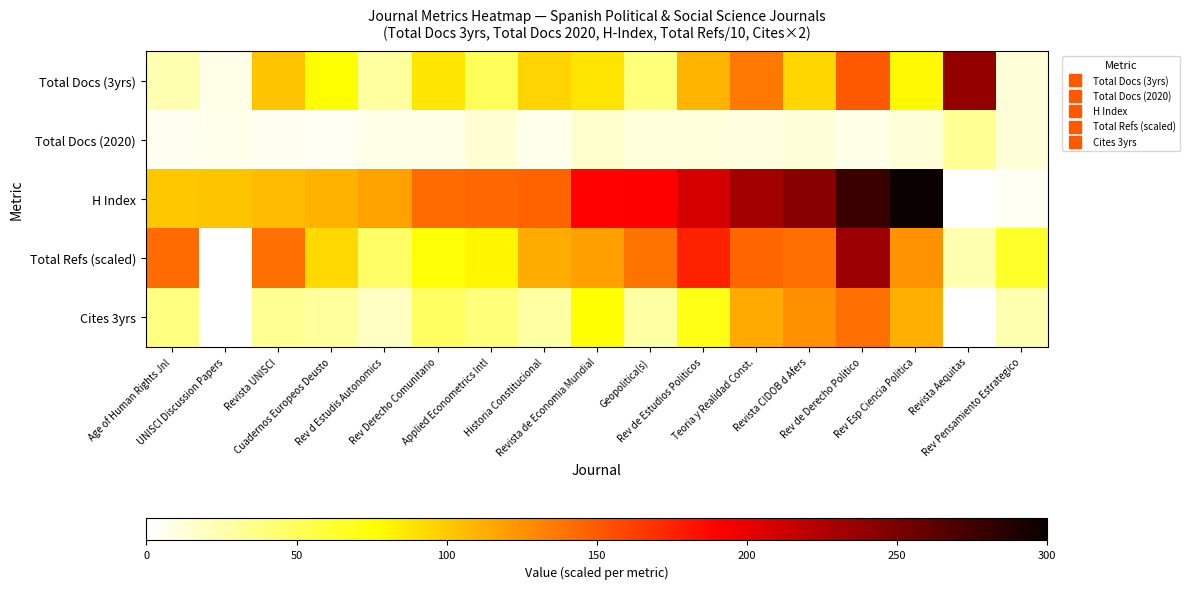

Reading left to right, what are all the values shown in this chart?

Total Docs (3yrs): Age of Human Rights Jnl=24.0	UNISCI Discussion Papers=8.0	Revista UNISCI=102.0	Cuadernos Europeos Deusto=77.0	Rev d Estudis Autonomics=29.0	Rev Derecho Comunitario=87.0	Applied Econometrics Intl=50.0	Historia Constitucional=96.0	Revista de Economia Mundial=88.0	Geopolitica(s)=40.0	Rev de Estudios Politicos=110.0	Teoria y Realidad Const.=137.0	Revista CIDOB d Afers=94.0	Rev de Derecho Politico=151.0	Rev Esp Ciencia Politica=79.0	Revista Aequitas=239.0	Rev Pensamiento Estrategico=12.0
Total Docs (2020): Age of Human Rights Jnl=5.0	UNISCI Discussion Papers=6.0	Revista UNISCI=5.0	Cuadernos Europeos Deusto=4.0	Rev d Estudis Autonomics=8.0	Rev Derecho Comunitario=8.0	Applied Econometrics Intl=14.0	Historia Constitucional=7.0	Revista de Economia Mundial=16.0	Geopolitica(s)=11.0	Rev de Estudios Politicos=11.0	Teoria y Realidad Const.=10.0	Revista CIDOB d Afers=12.0	Rev de Derecho Politico=8.0	Rev Esp Ciencia Politica=12.0	Revista Aequitas=32.0	Rev Pensamiento Estrategico=12.0
H Index: Age of Human Rights Jnl=101.0	UNISCI Discussion Papers=103.0	Revista UNISCI=106.0	Cuadernos Europeos Deusto=111.0	Rev d Estudis Autonomics=118.0	Rev Derecho Comunitario=142.0	Applied Econometrics Intl=143.0	Historia Constitucional=146.0	Revista de Economia Mundial=189.0	Geopolitica(s)=190.0	Rev de Estudios Politicos=209.0	Teoria y Realidad Const.=232.0	Revista CIDOB d Afers=243.0	Rev de Derecho Politico=278.0	Rev Esp Ciencia Politica=300.0	Revista Aequitas=1.0	Rev Pensamiento Estrategico=4.0
Total Refs (scaled): Age of Human Rights Jnl=142.6	UNISCI Discussion Papers=0.0	Revista UNISCI=139.5	Cuadernos Europeos Deusto=92.9	Rev d Estudis Autonomics=46.6	Rev Derecho Comunitario=74.9	Applied Econometrics Intl=80.5	Historia Constitucional=113.2	Revista de Economia Mundial=119.2	Geopolitica(s)=138.3	Rev de Estudios Politicos=175.2	Teoria y Realidad Const.=144.6	Revista CIDOB d Afers=141.1	Rev de Derecho Politico=233.4	Rev Esp Ciencia Politica=124.6	Revista Aequitas=23.9	Rev Pensamiento Estrategico=63.3
Cites 3yrs: Age of Human Rights Jnl=38.0	UNISCI Discussion Papers=0.0	Revista UNISCI=32.0	Cuadernos Europeos Deusto=30.0	Rev d Estudis Autonomics=18.0	Rev Derecho Comunitario=48.0	Applied Econometrics Intl=40.0	Historia Constitucional=28.0	Revista de Economia Mundial=76.0	Geopolitica(s)=28.0	Rev de Estudios Politicos=70.0	Teoria y Realidad Const.=114.0	Revista CIDOB d Afers=126.0	Rev de Derecho Politico=140.0	Rev Esp Ciencia Politica=112.0	Revista Aequitas=0.0	Rev Pensamiento Estrategico=24.0